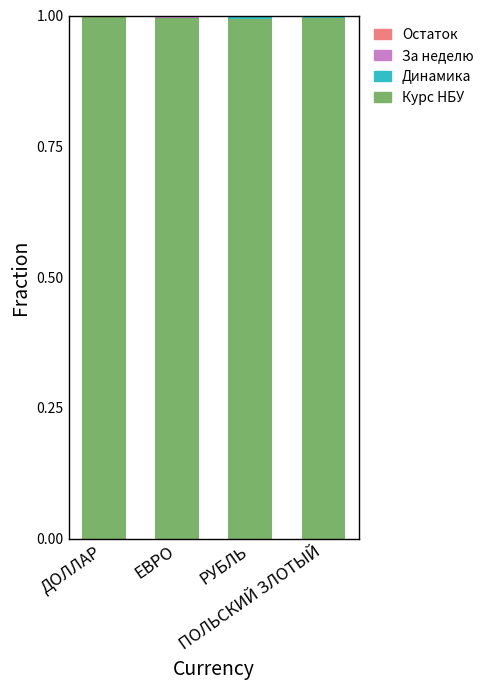

What is the sum of all Курс НБУ values?

4.0